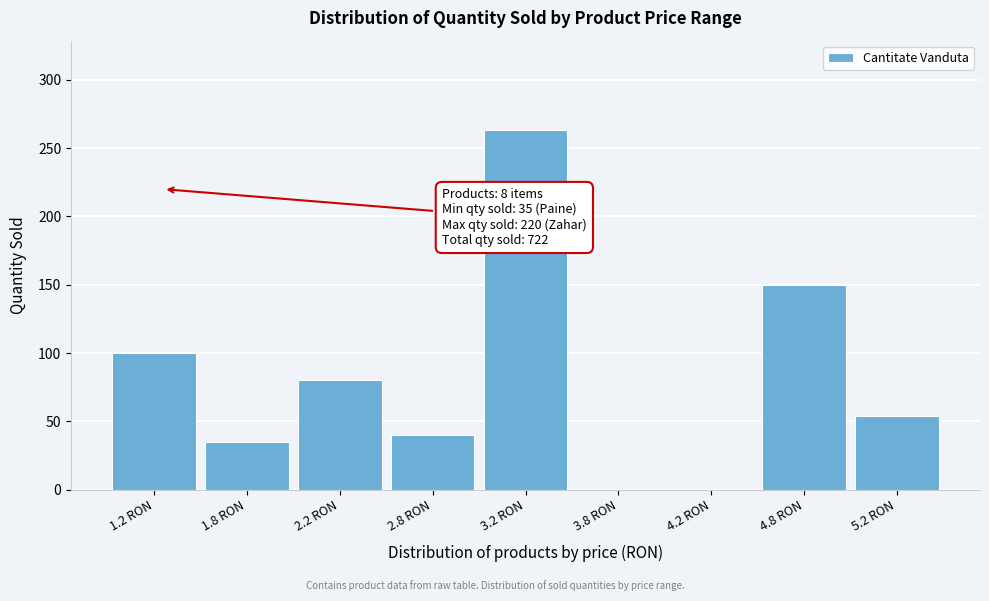

Reading left to right, extract all data points from this chart.

1.2 RON=100	1.8 RON=35	2.2 RON=80	2.8 RON=40	3.2 RON=263	3.8 RON=0	4.2 RON=0	4.8 RON=150	5.2 RON=54